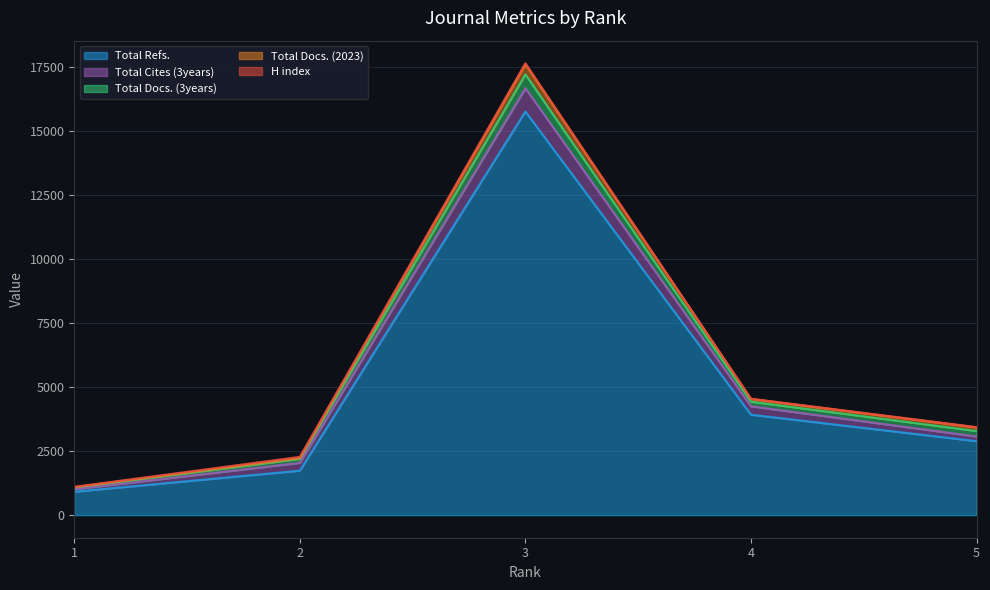

How many interior local valleys does the H index series have?

1